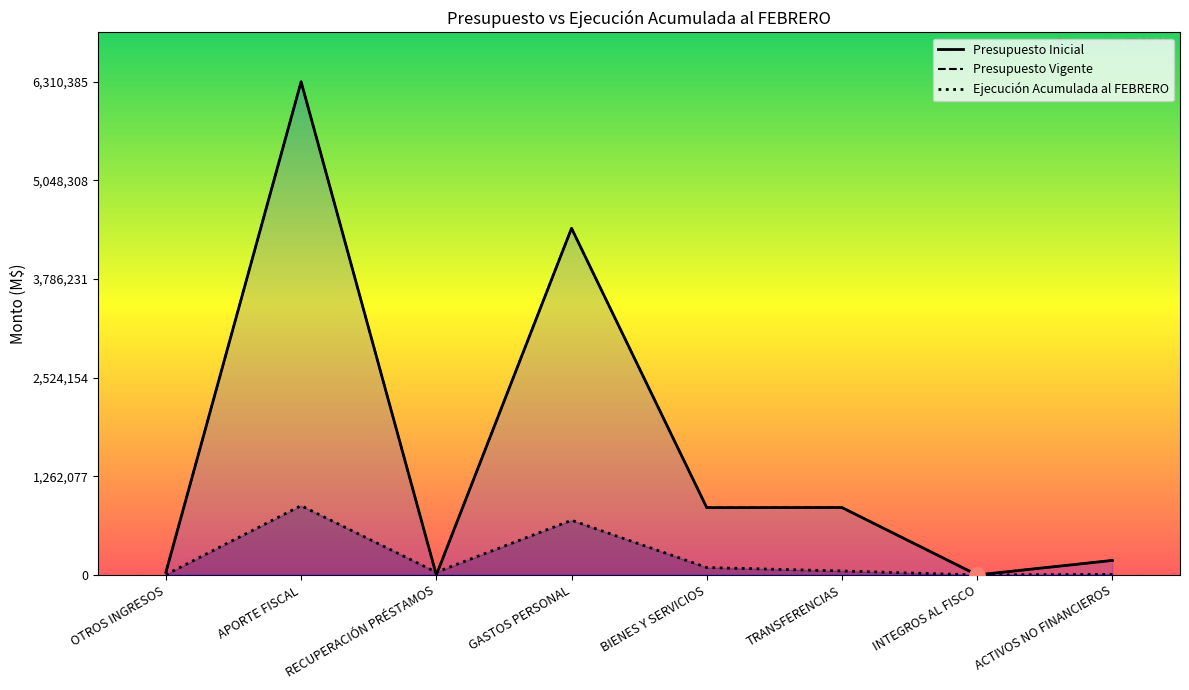

Which series has the largest total across all categories?

Presupuesto Inicial